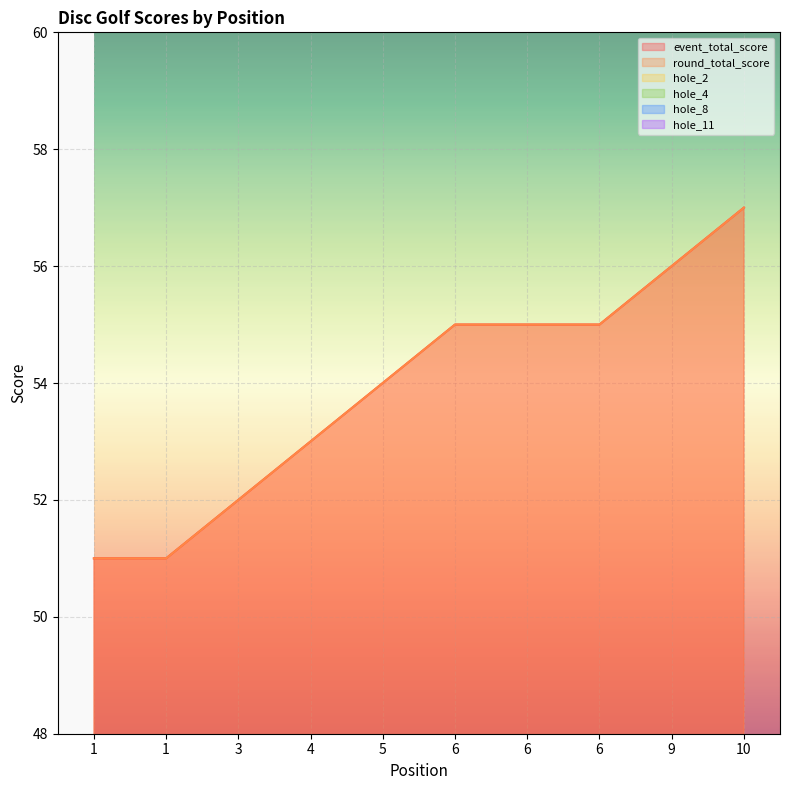

At which category is the sum across all series the highest?

10